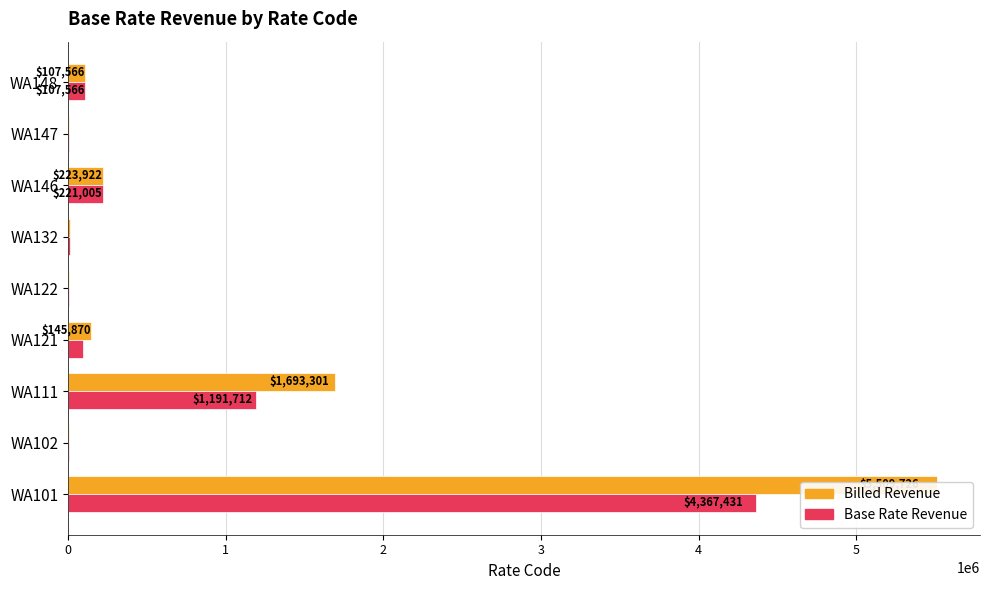

How many values in the Billed Revenue series exceed 107565?

5